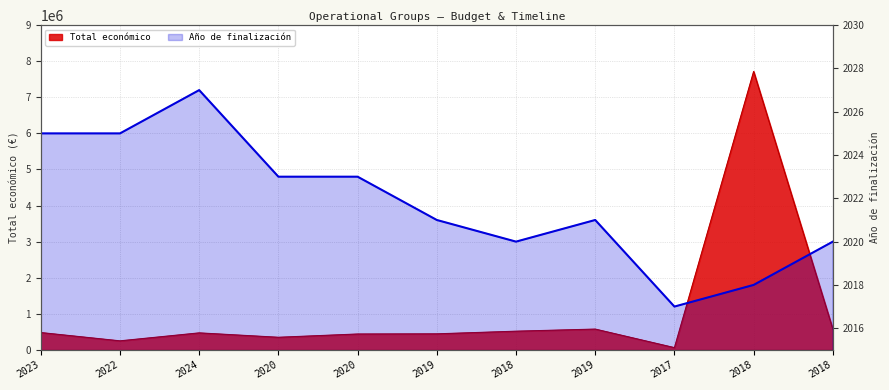

Where is the first local minimum?

2018